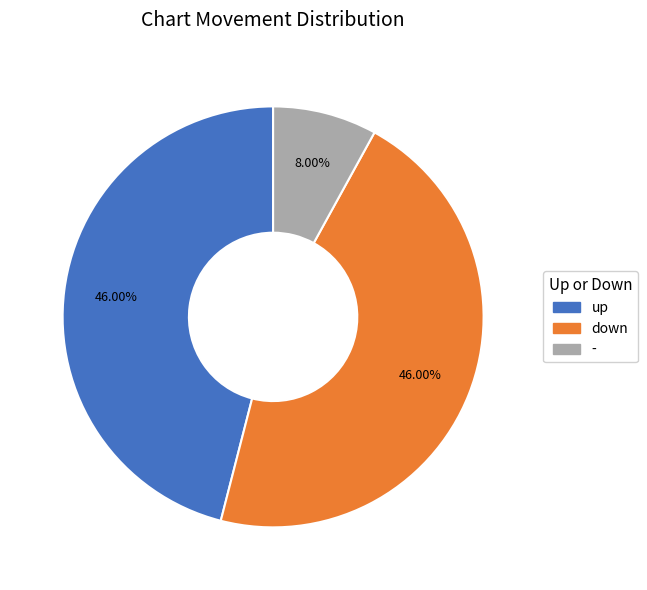

Is it true that down is 53% of the pie?

False